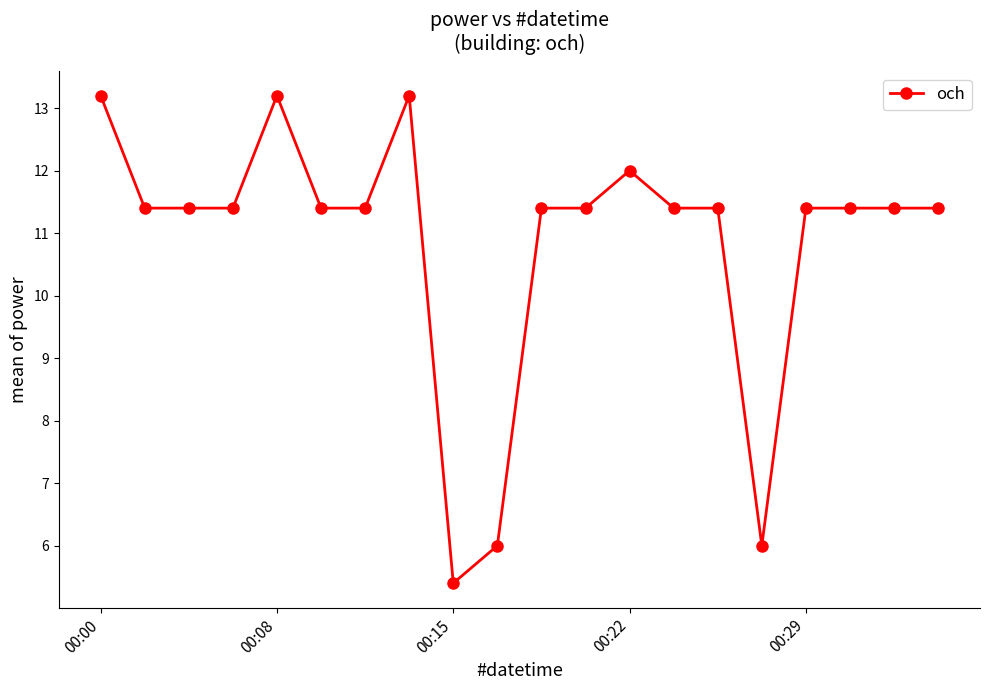

What is the maximum value shown in the chart?

13.2